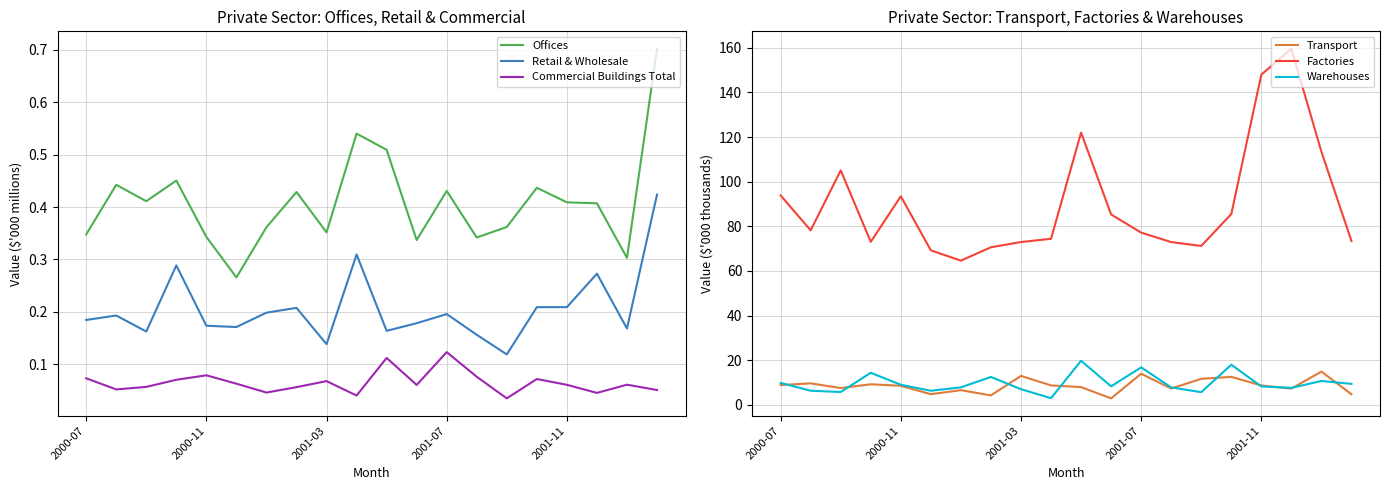

True or false: Transport has more than 1 points higher than both neighbors.

True